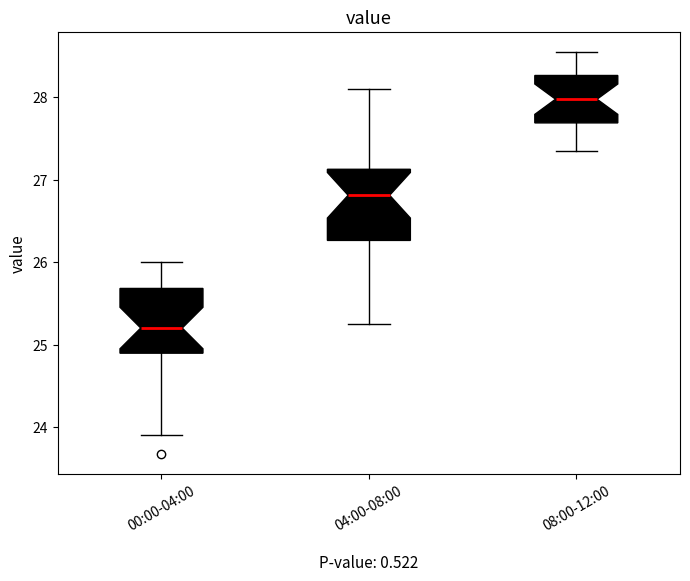

Which box has the highest median line?

08:00-12:00